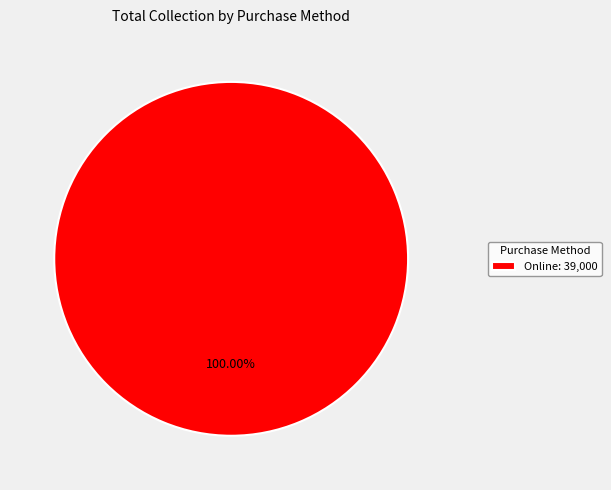

Rank the categories by value from highest to lowest.

Online: 39,000